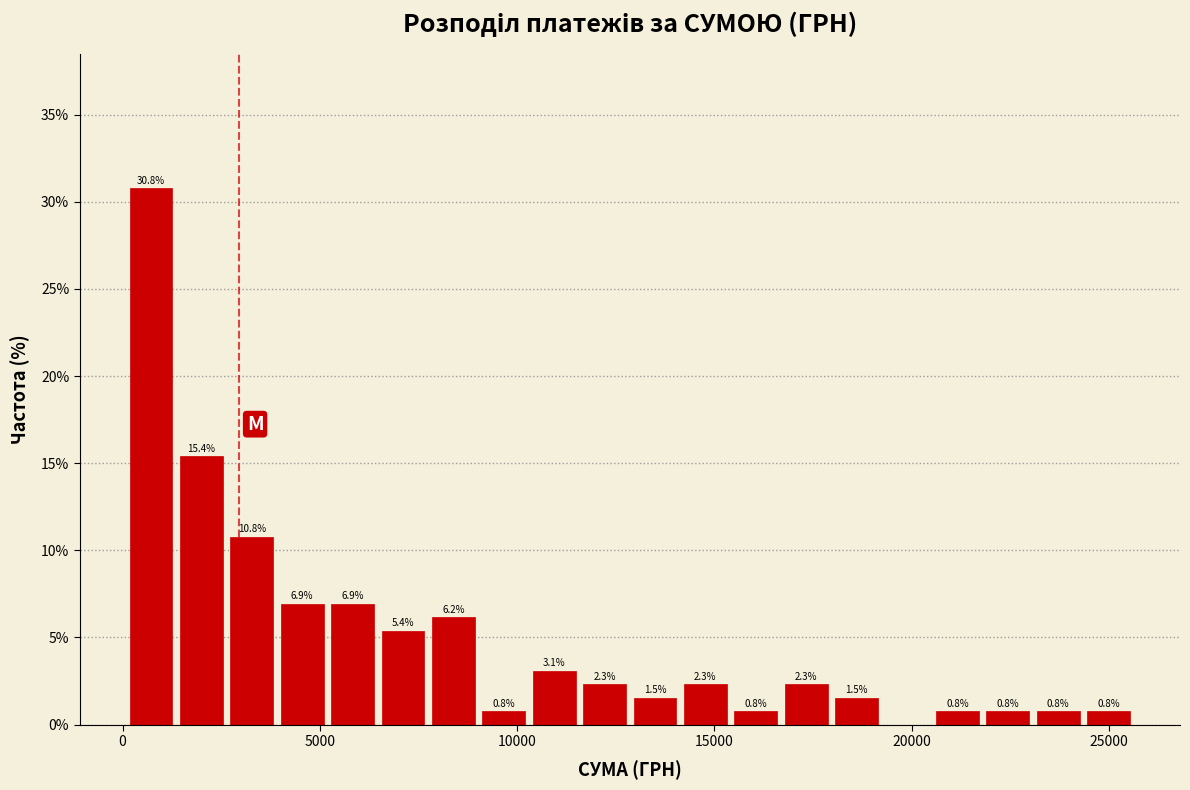

Read against the x-axis, roughly where is the centre of the tallest bar?

500